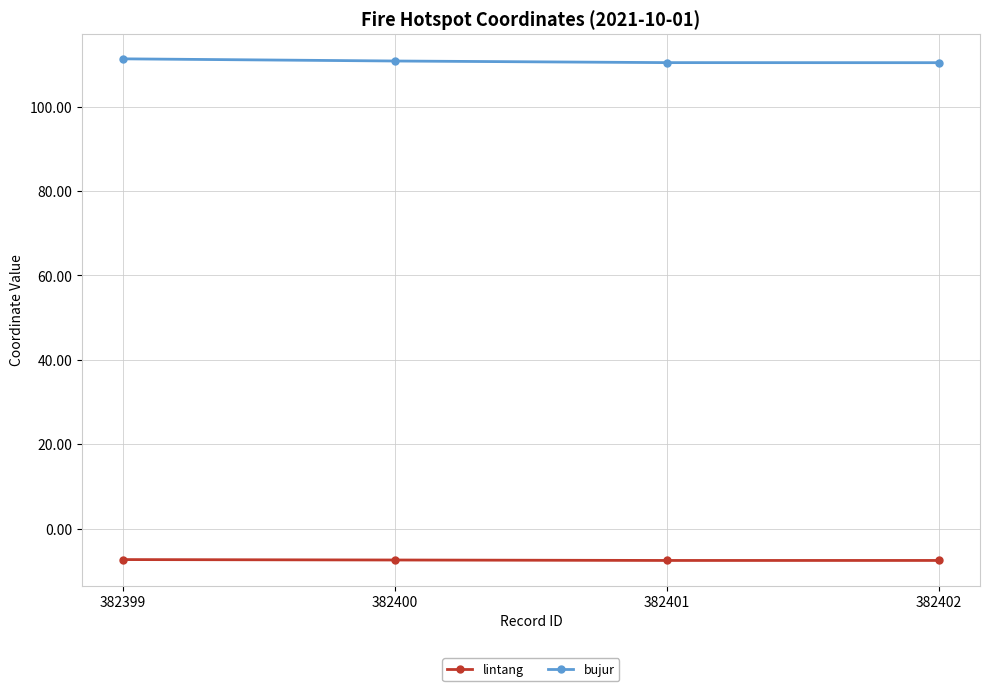

What is the value of the bujur point at the 2nd from the left?

110.8